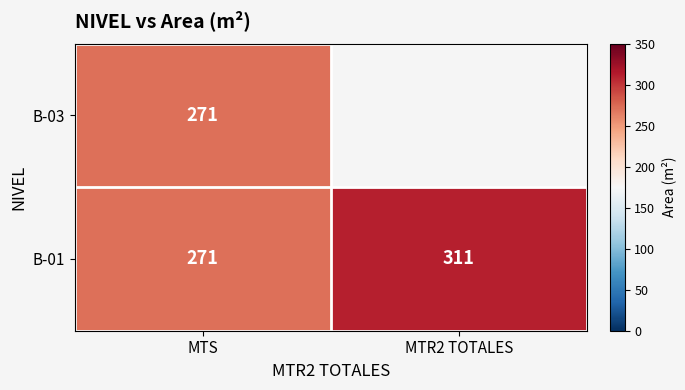

At which label does B-01 reach its peak?

MTR2 TOTALES